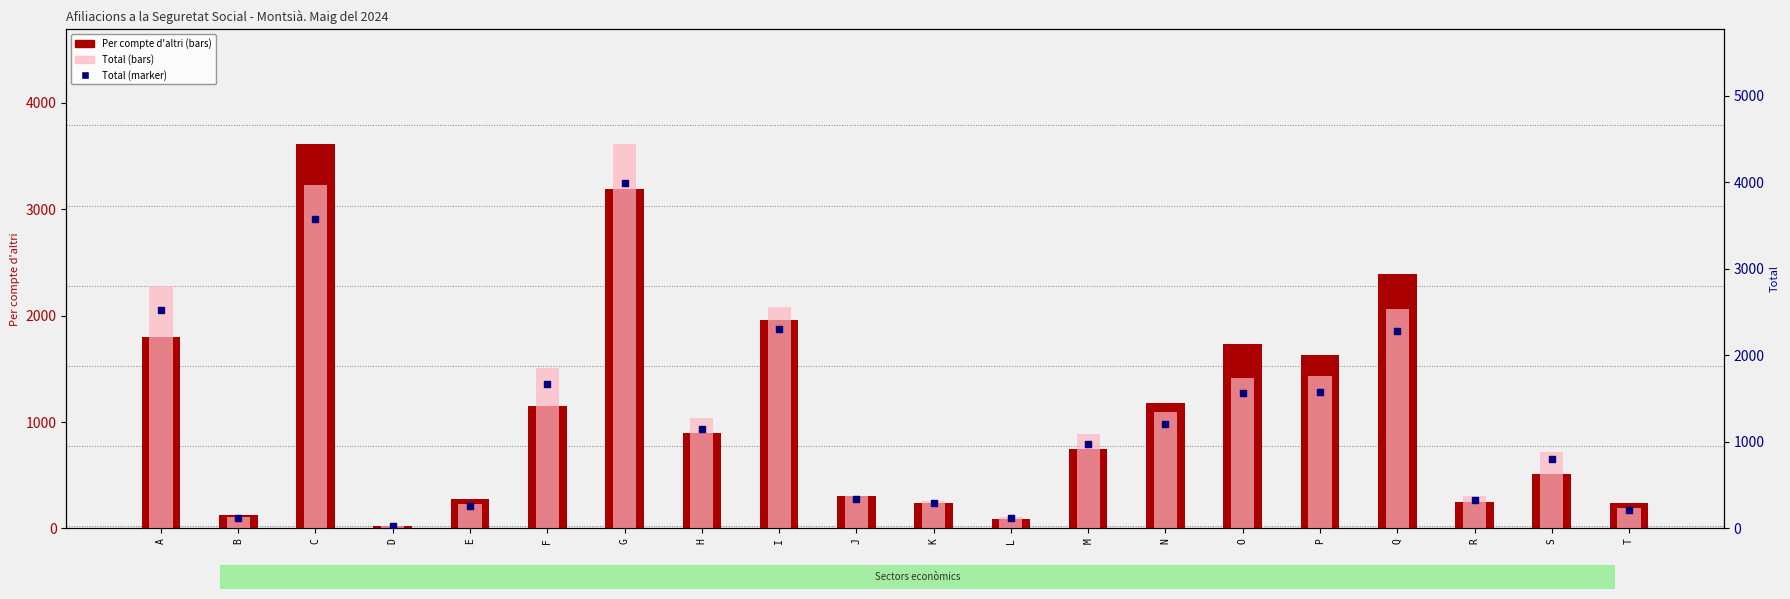

Which series contains the highest Y value?

Total